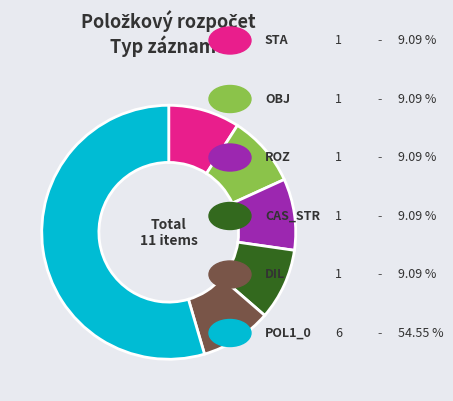

Count the number of slices in the pie.

6